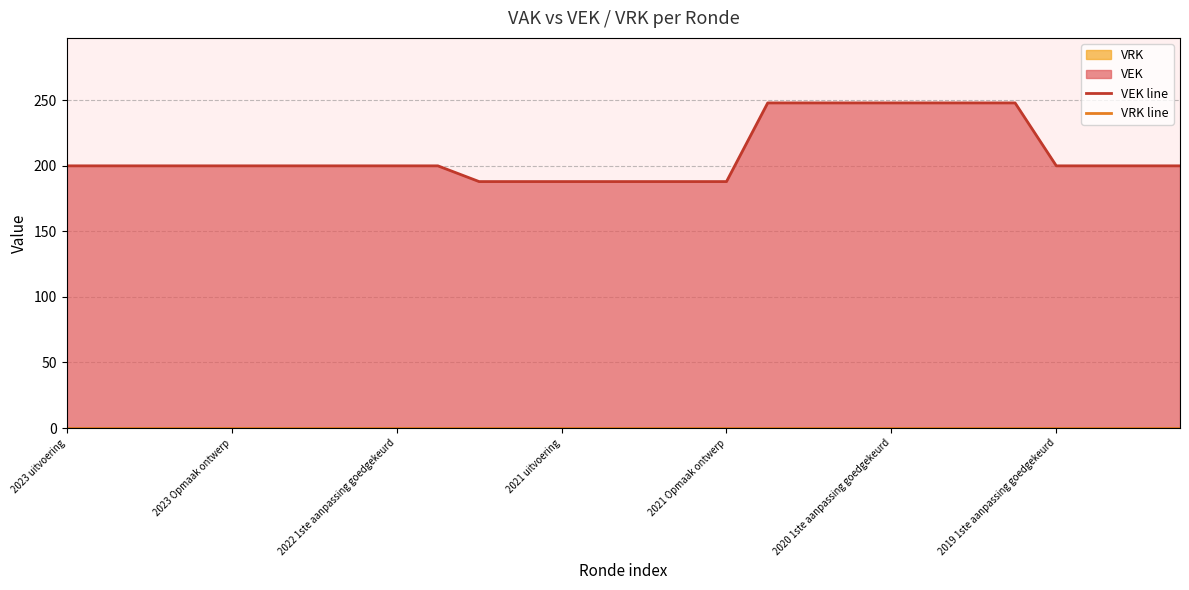

True or false: VRK line has more than 0 points higher than both neighbors.

False